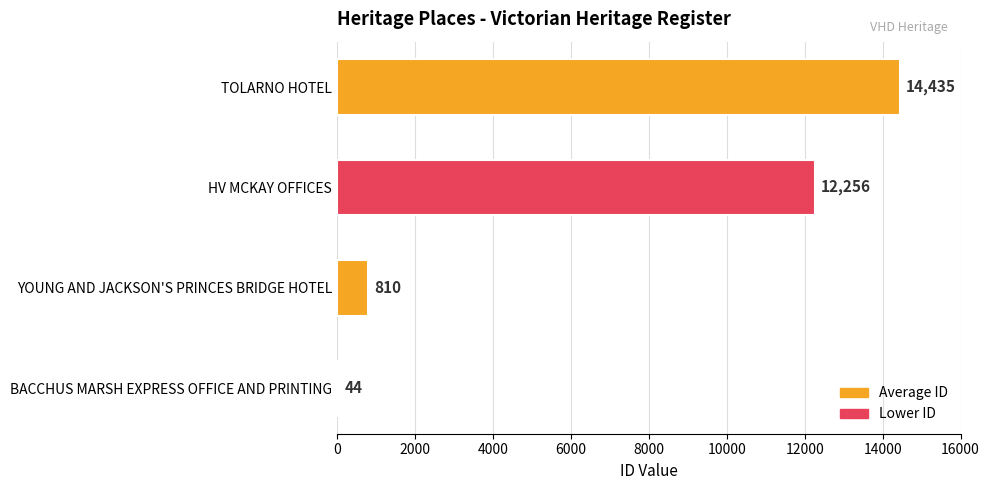

Where is the data nearest to the value 7239?

HV MCKAY OFFICES